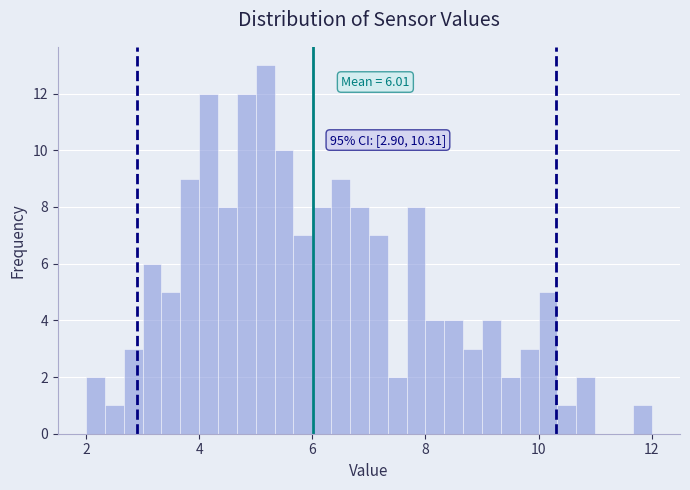

Around what value on the x-axis is the tallest bar? Give the approximate position of its centre, as read against the axis.

5.2